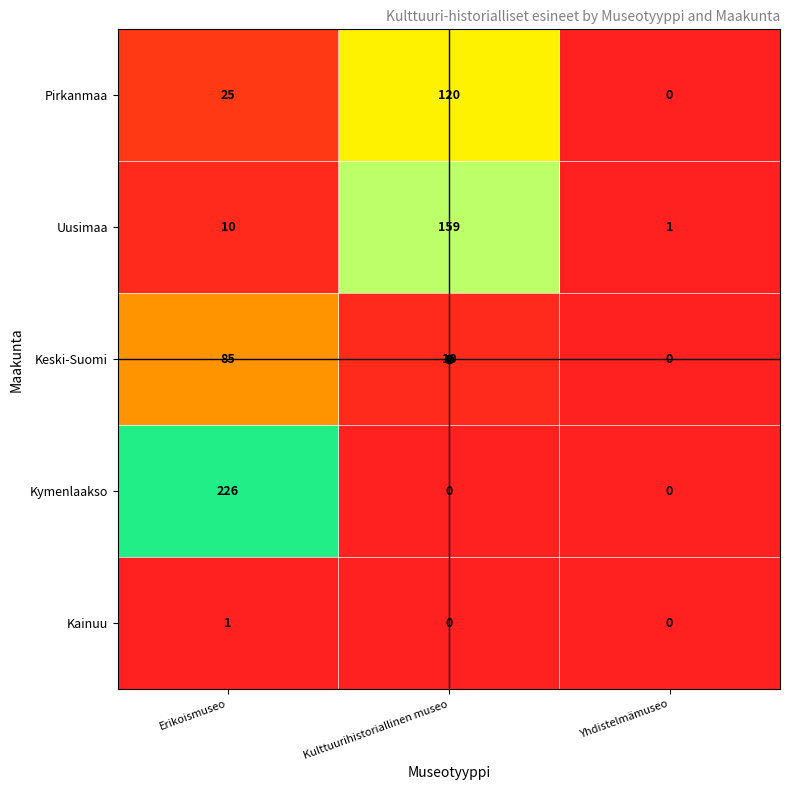

Is it true that Pirkanmaa equals 214 at Kulttuurihistoriallinen museo?

False